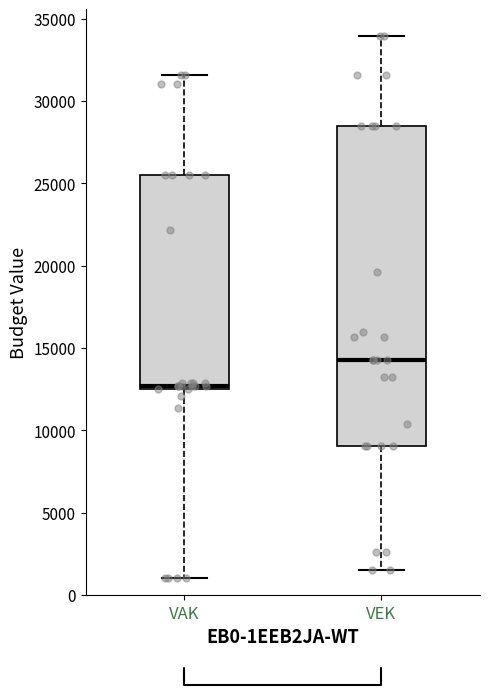

Reading left to right, read every box against the y-axis: the position of its median line, the range the box covers, and the ends of its whiskers. The values are not printed on the chart, so give them approximately, as read against the axis.

VAK: median 12500 (just above the box's lower edge), box 12500 to 25500, whiskers 1000 to 31500
VEK: median 14500, box 9000 to 28500, whiskers 1500 to 34000